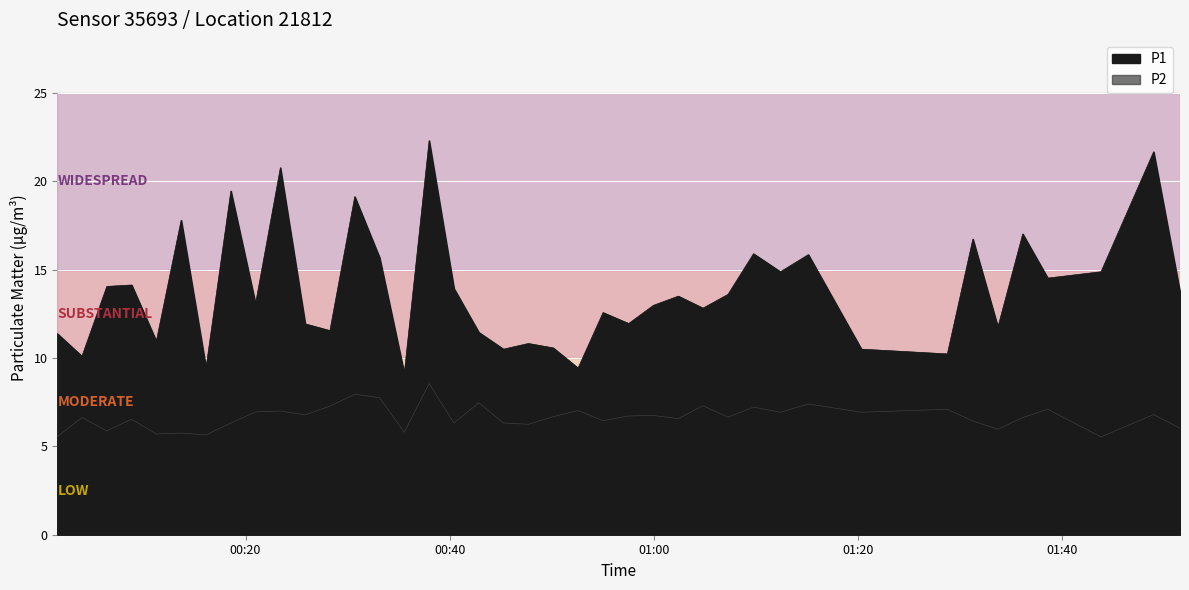

True or false: P2 has a value of 6.5 at 2023-05-17T00:08:51.

True